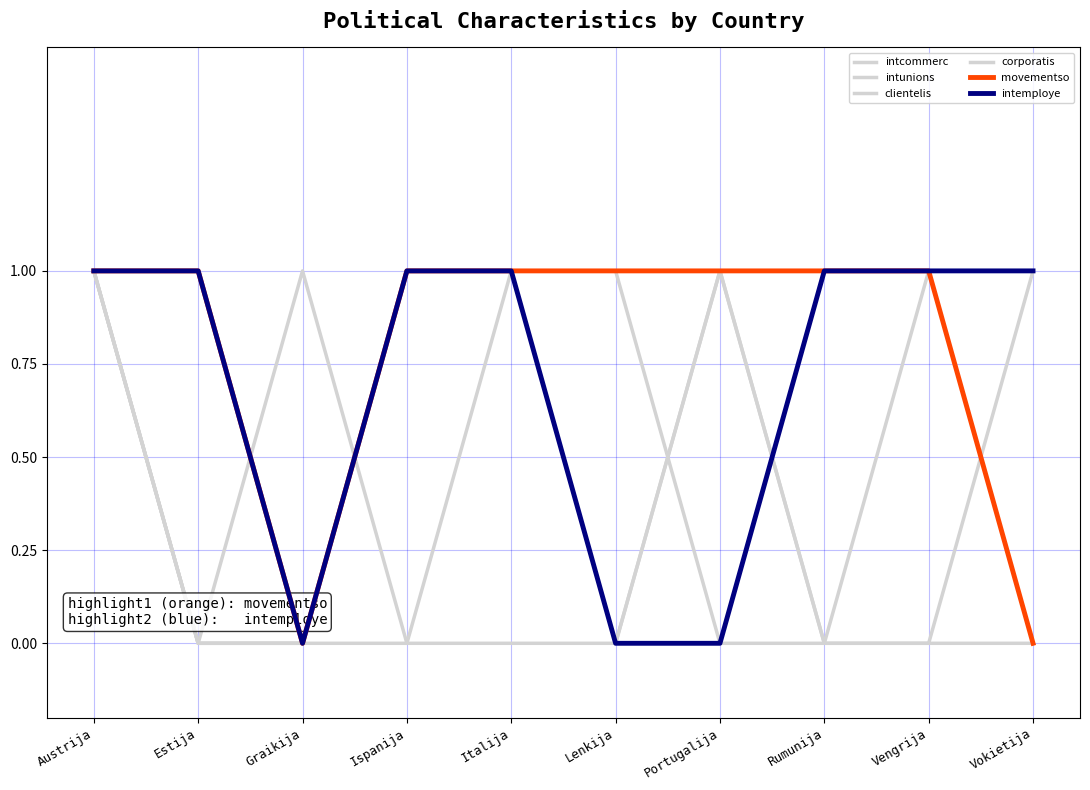

True or false: corporatis and intemploye cross at least once.

False